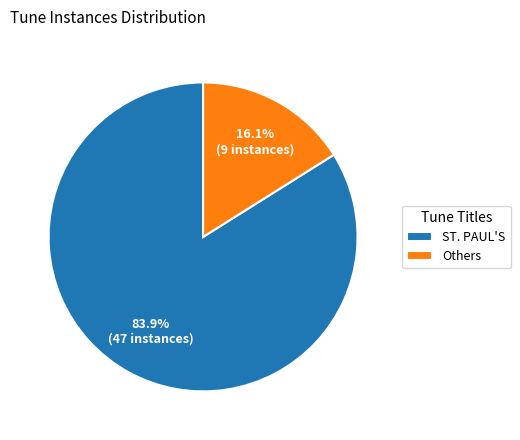

Which category has the smallest portion of the pie?

Others